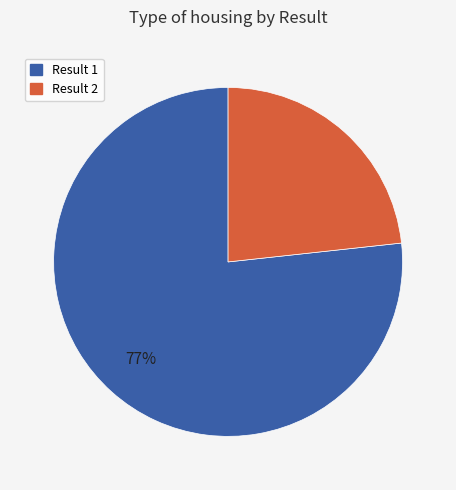

What percentage is the Result 1 slice, to the nearest percent?

77%